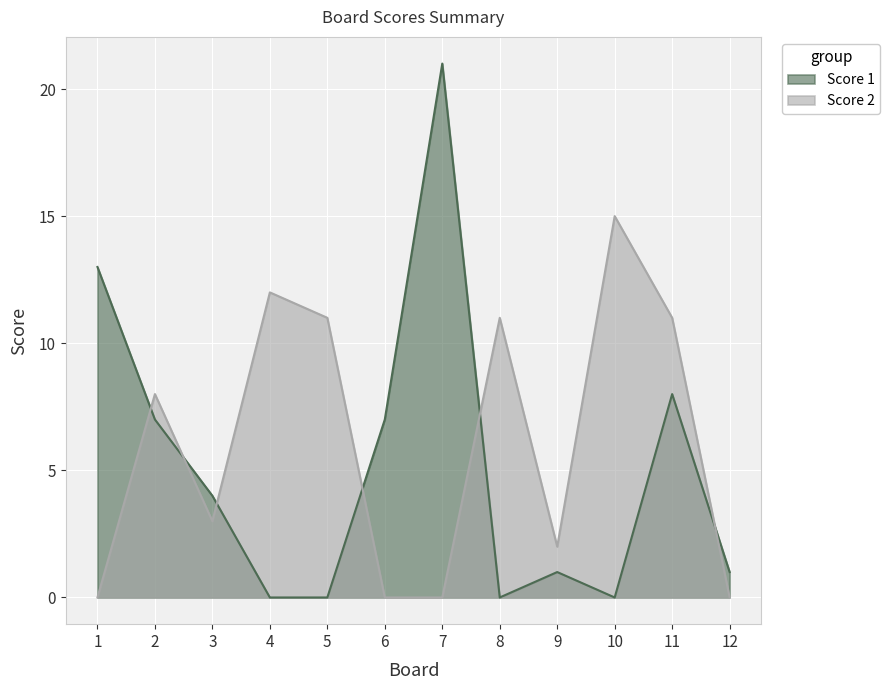

What is the difference between the highest and lowest values at 7?

21